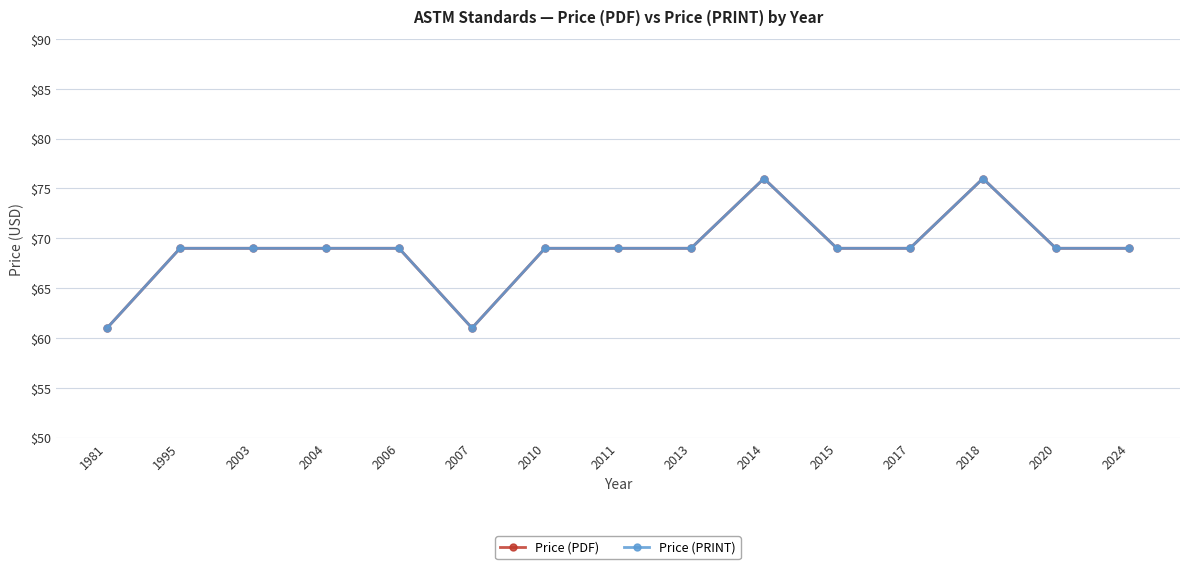

Is this an area chart (filled region under the line)?

No